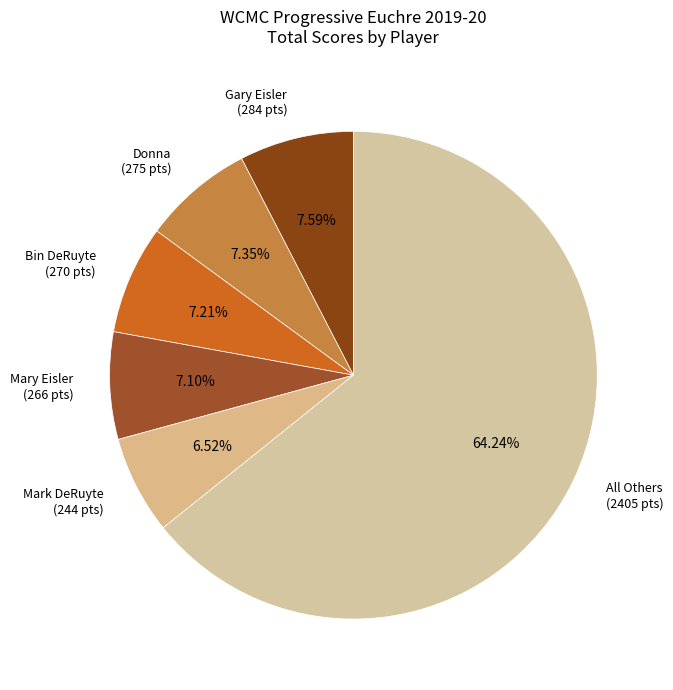

How many slices are in this pie chart?

6